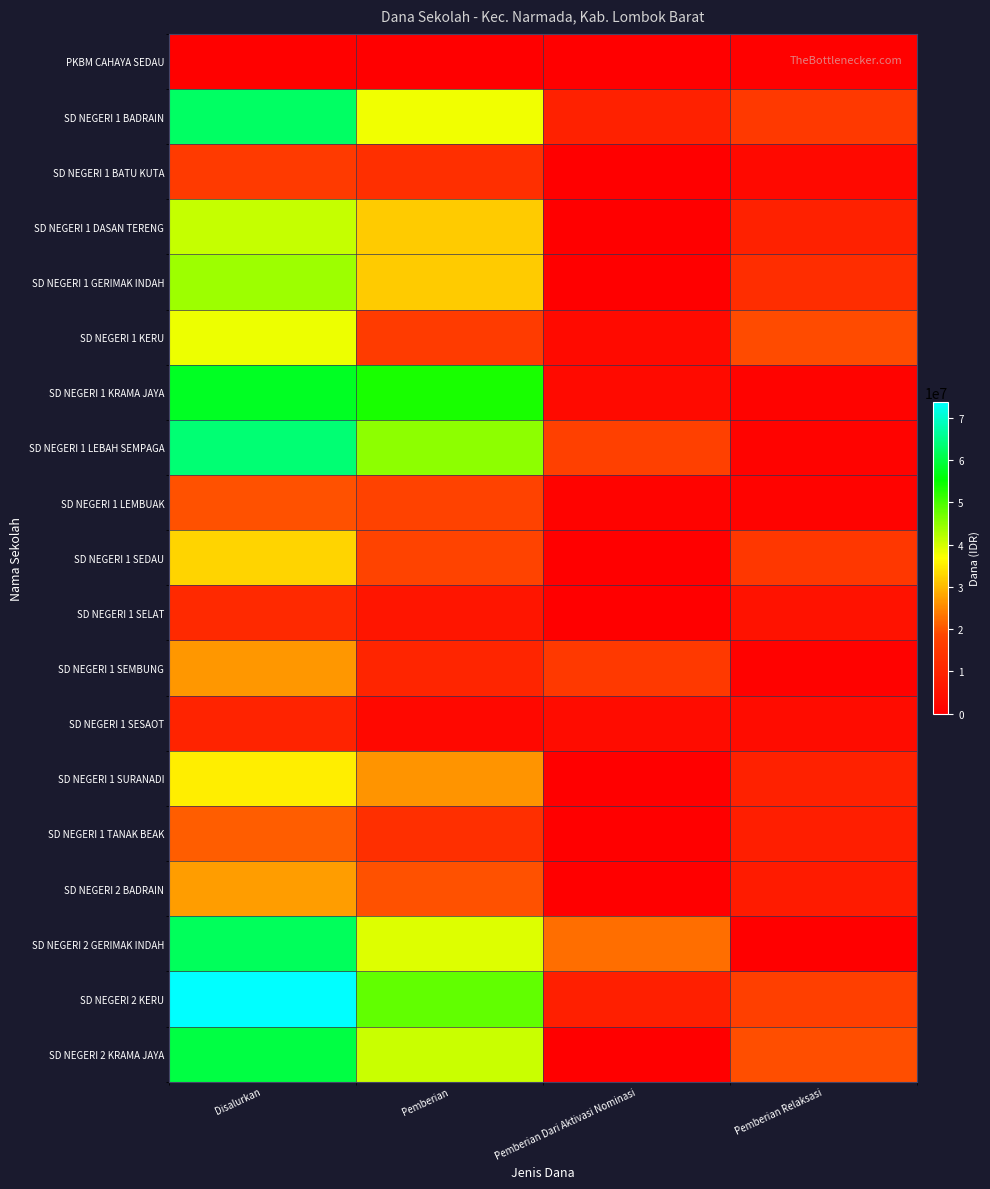

Between Pemberian and Pemberian Relaksasi, which is larger?

Pemberian Relaksasi